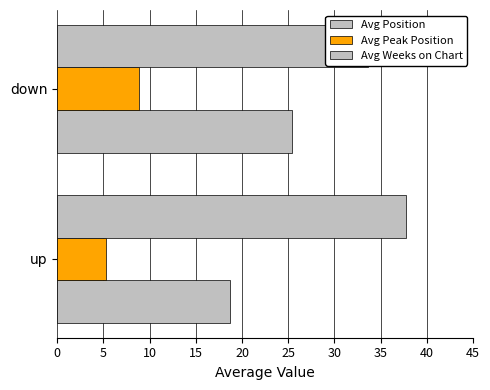

Is the value of Avg Weeks on Chart at up greater than the value of Avg Peak Position at up?

Yes